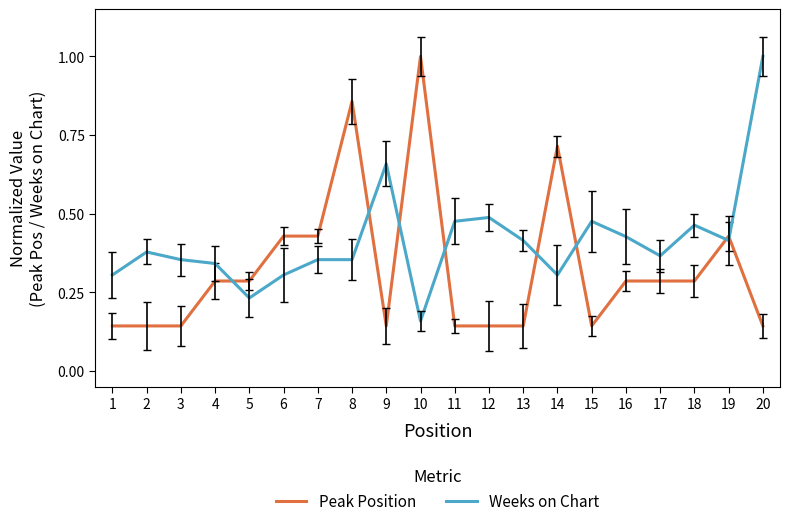

Rank the series by their average value, from lowest to highest.

Peak Position, Weeks on Chart